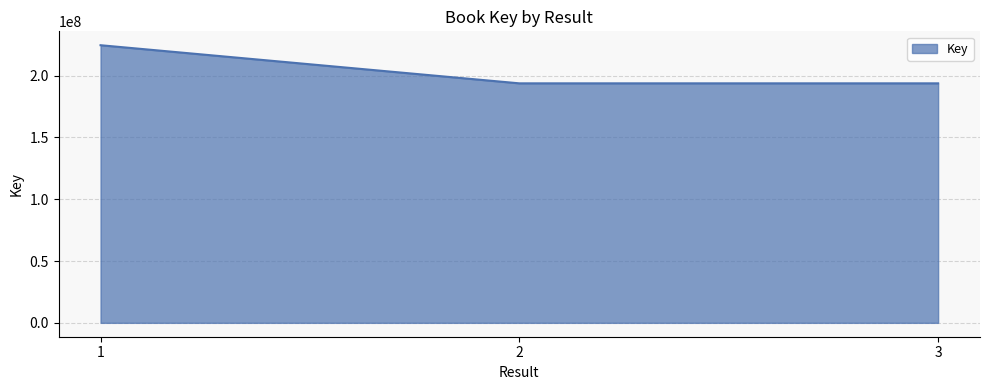

What is the change in value from 1 to 2?

-30850160